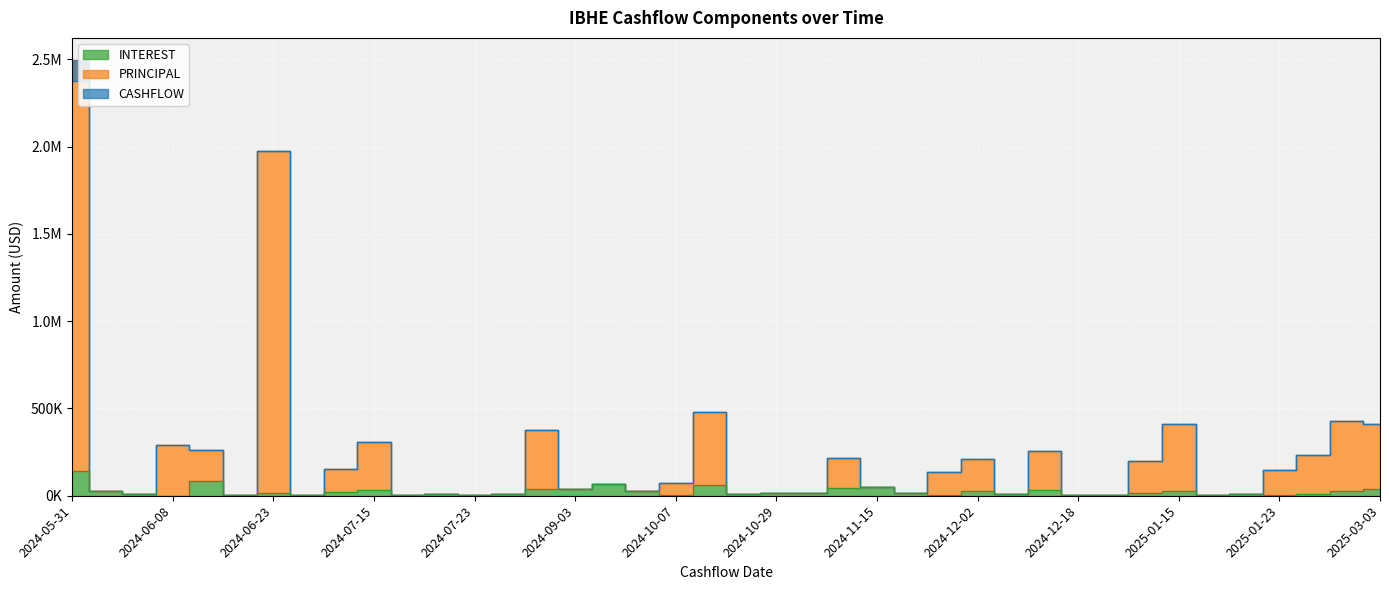

Which series has the largest total across all categories?

PRINCIPAL